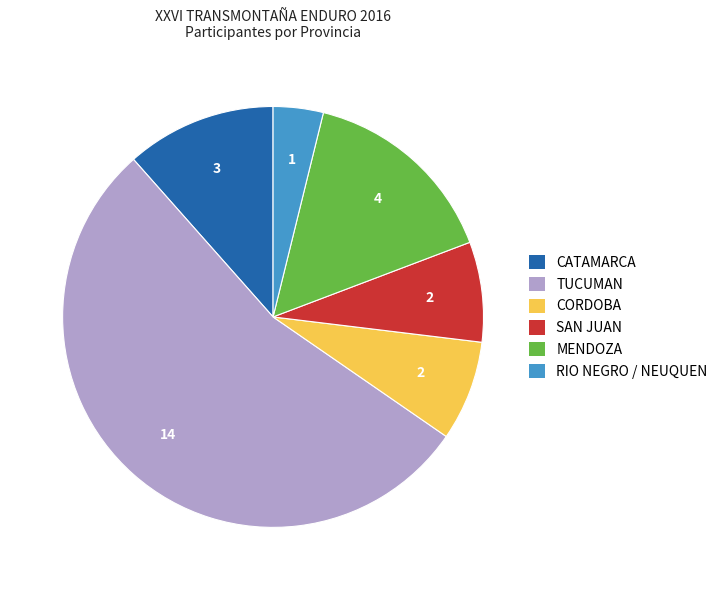

The CATAMARCA slice represents 26% of the pie. True or false?

False